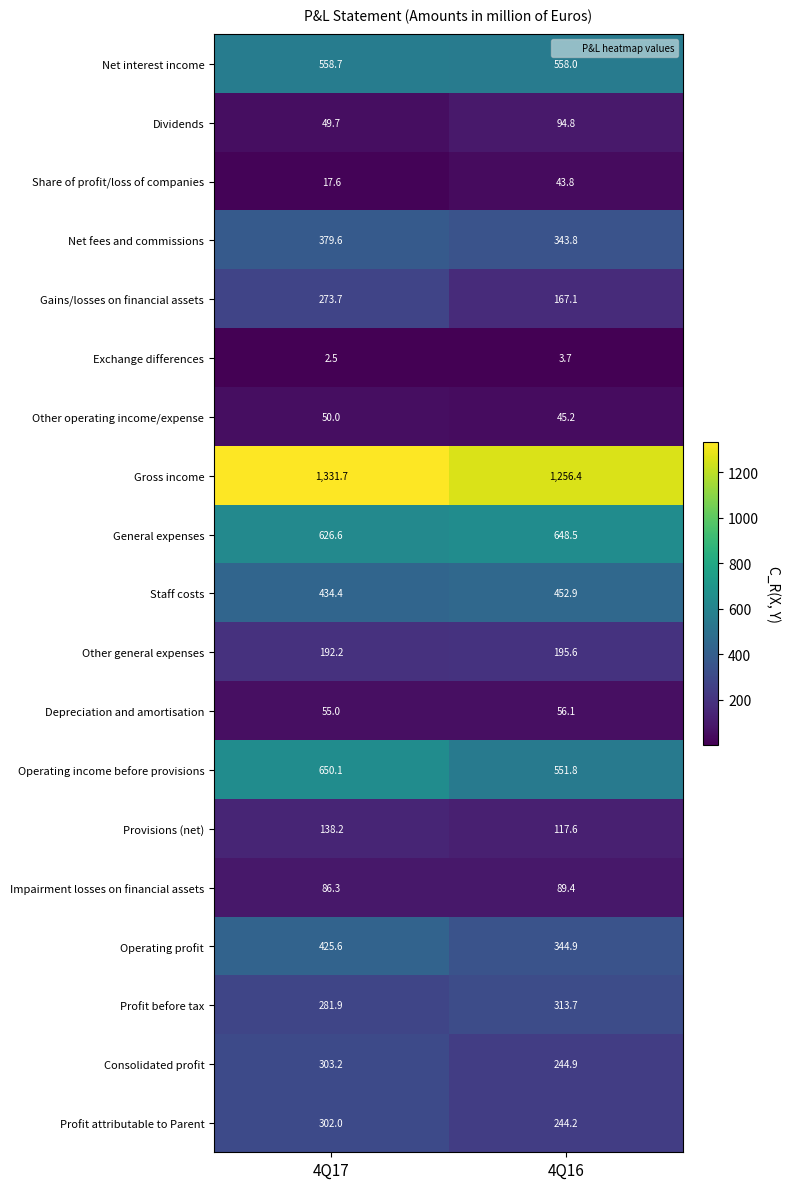

Rank the series by their maximum value, from highest to lowest.

Gross income, Operating income before provisions, General expenses, Net interest income, Staff costs, Operating profit, Net fees and commissions, Profit before tax, Consolidated profit, Profit attributable to Parent, Gains/losses on financial assets, Other general expenses, Provisions (net), Dividends, Impairment losses on financial assets, Depreciation and amortisation, Other operating income/expense, Share of profit/loss of companies, Exchange differences